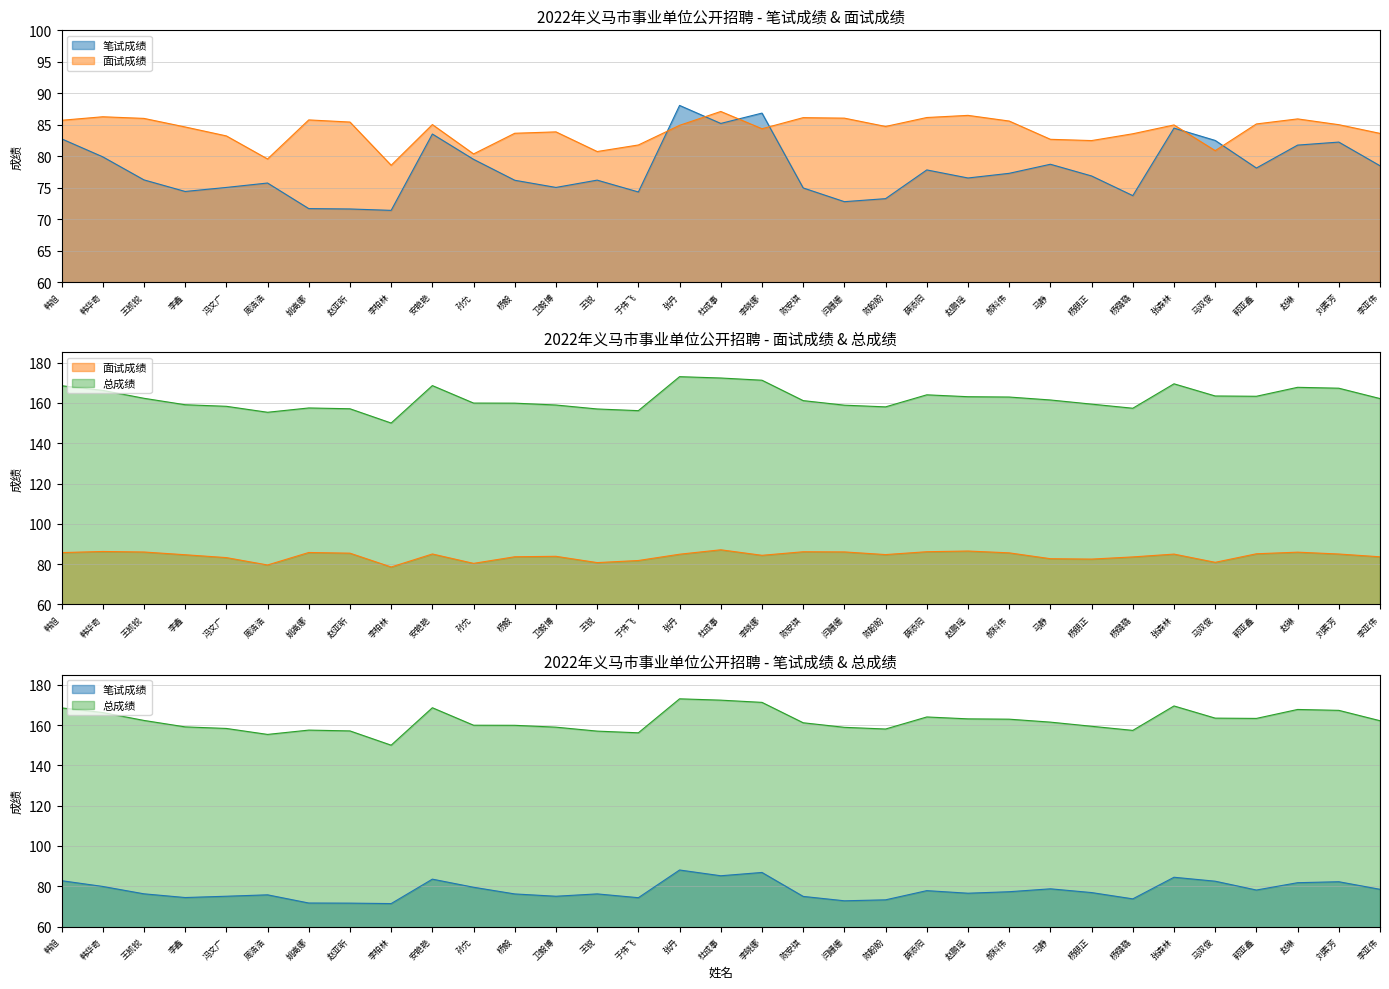

At how many categories does at least one series exceed 76?

33